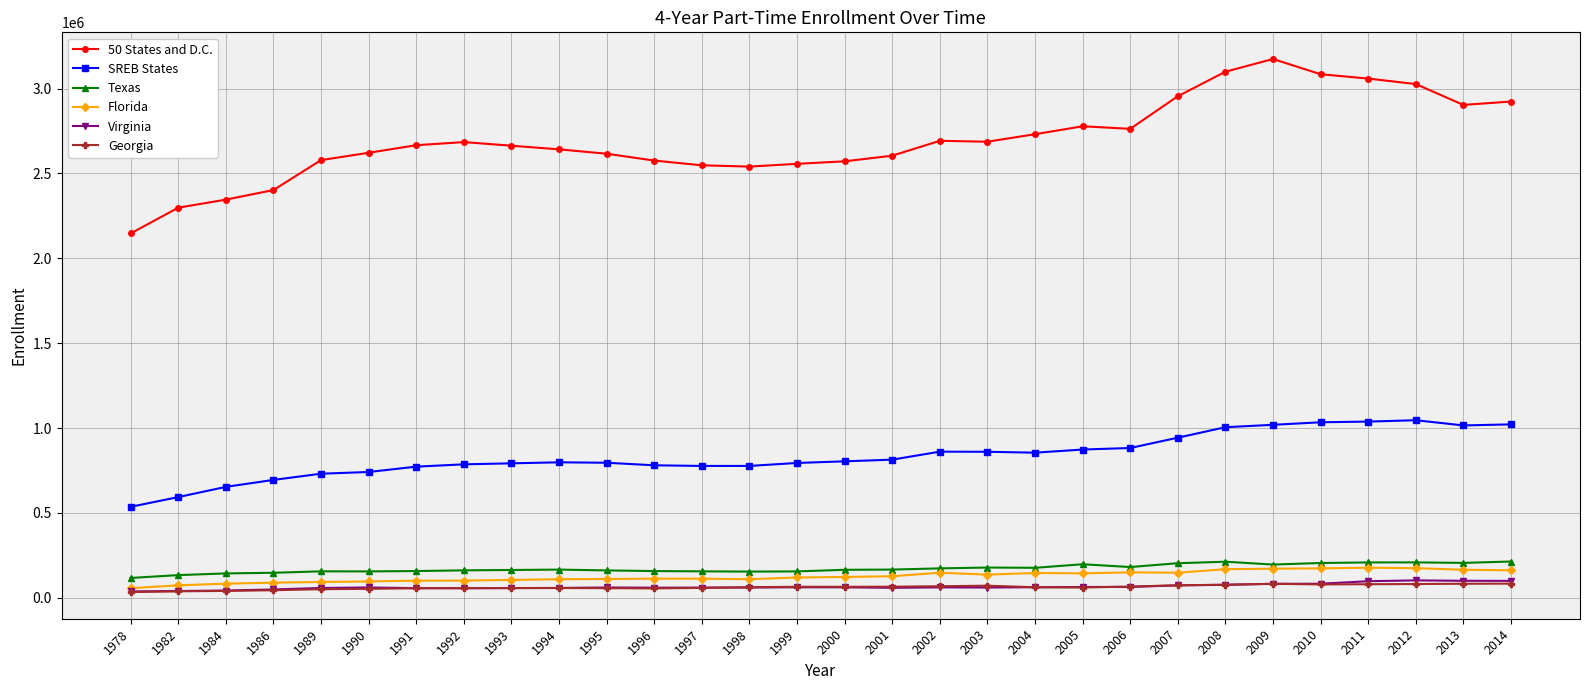

True or false: 50 States and D.C. has more than 1 interior local peaks.

True